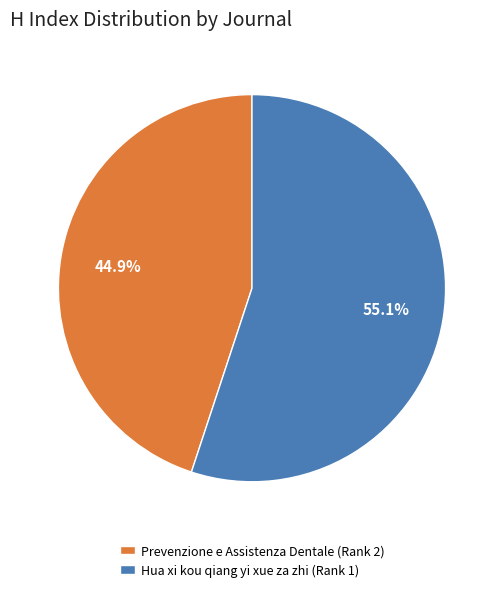

To the nearest percent, what is the difference between the Prevenzione e Assistenza Dentale (Rank 2) and Hua xi kou qiang yi xue za zhi (Rank 1) slice percentages?

10%